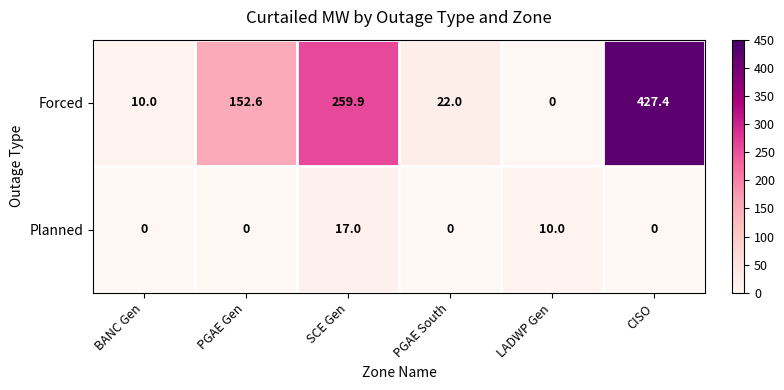

Reading left to right, list all the values displayed in this chart.

Forced: BANC Gen=10.0	PGAE Gen=152.6	SCE Gen=259.9	PGAE South=22.0	LADWP Gen=0.0	CISO=427.4
Planned: BANC Gen=0.0	PGAE Gen=0.0	SCE Gen=17.0	PGAE South=0.0	LADWP Gen=10.0	CISO=0.0